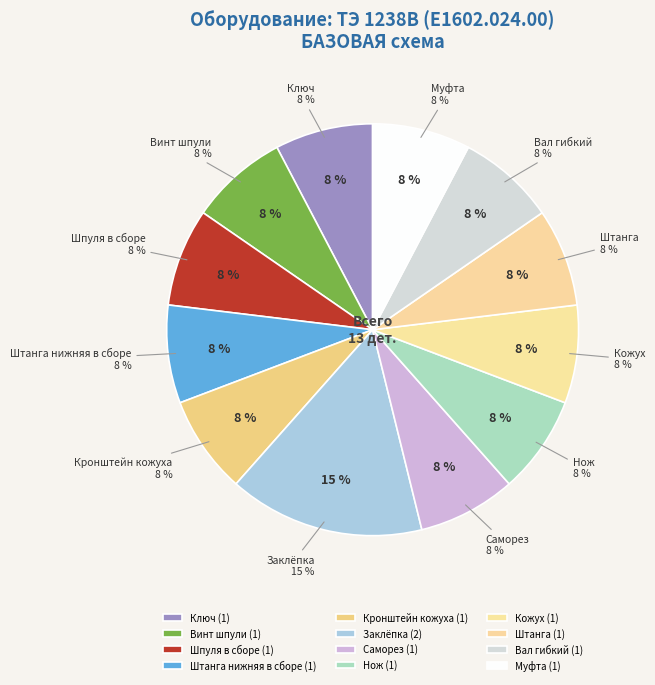

What portion of the pie excludes Нож?

92.3%